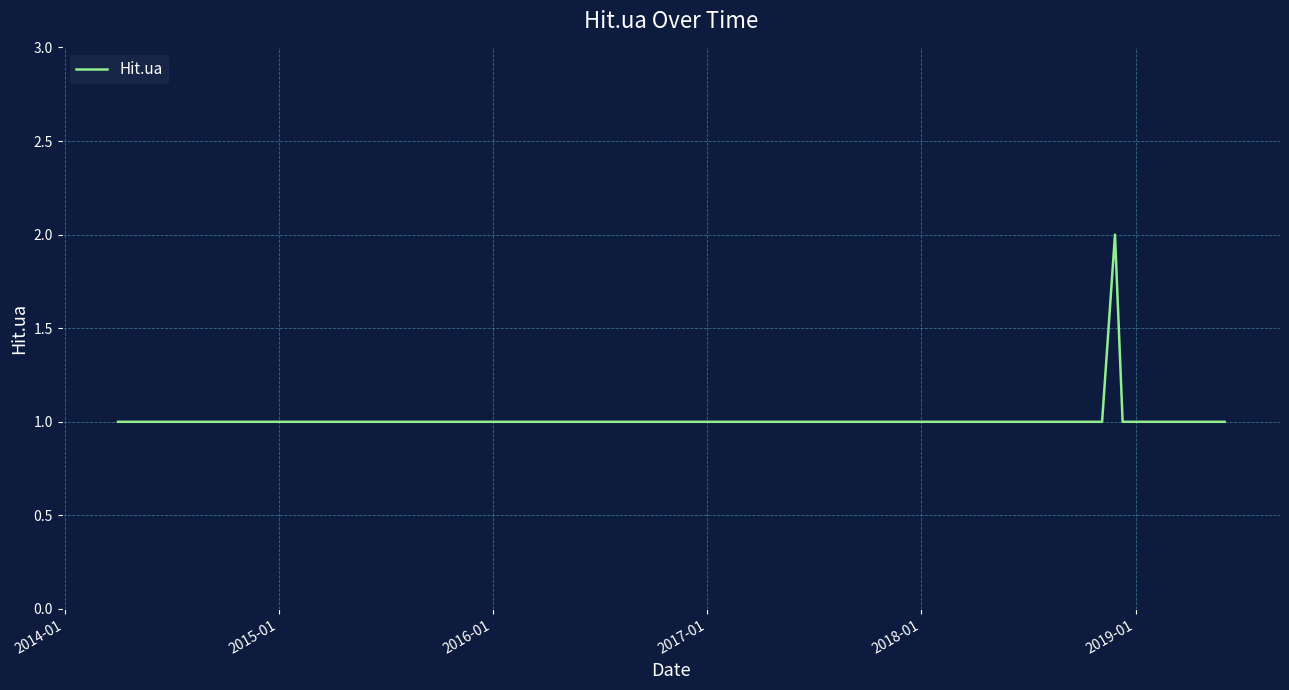

What is the sum of all values?

16